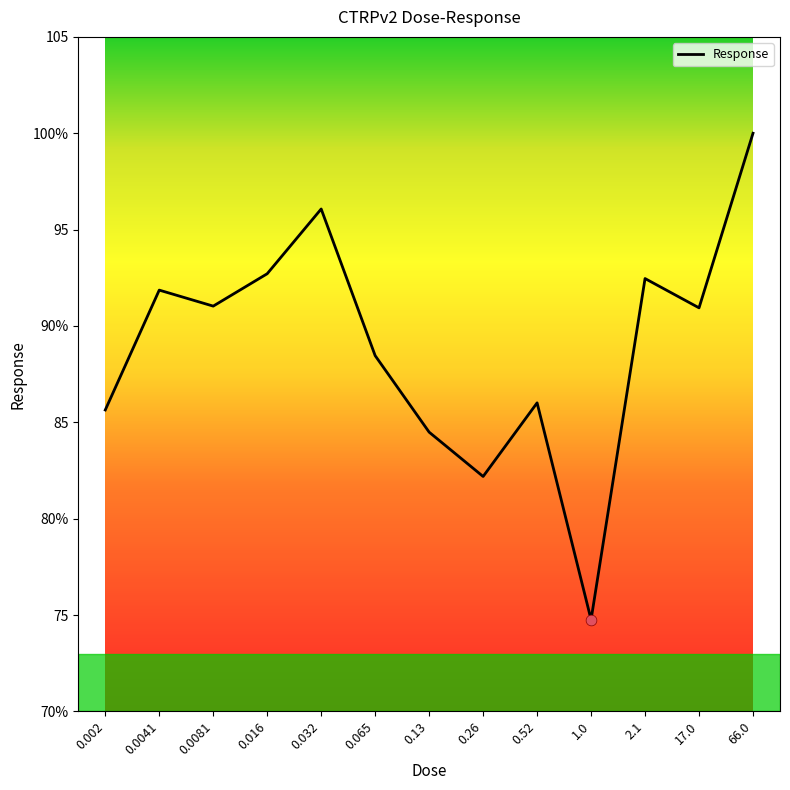

Which has a higher value, 0.0041 or 0.0081?

0.0041